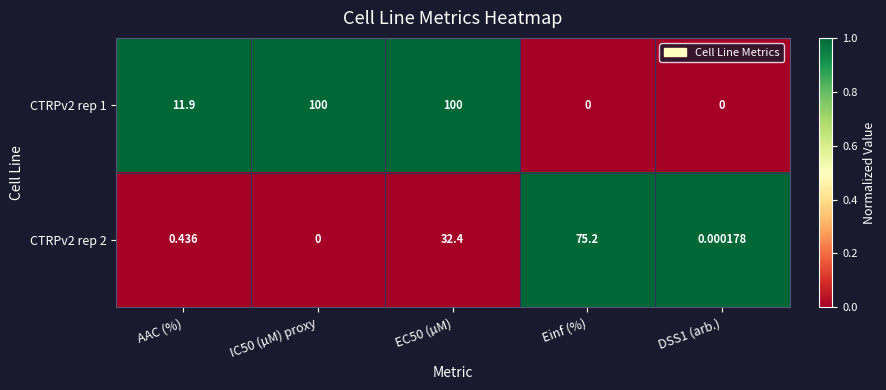

At which category is the sum across all series the highest?

EC50 (µM)